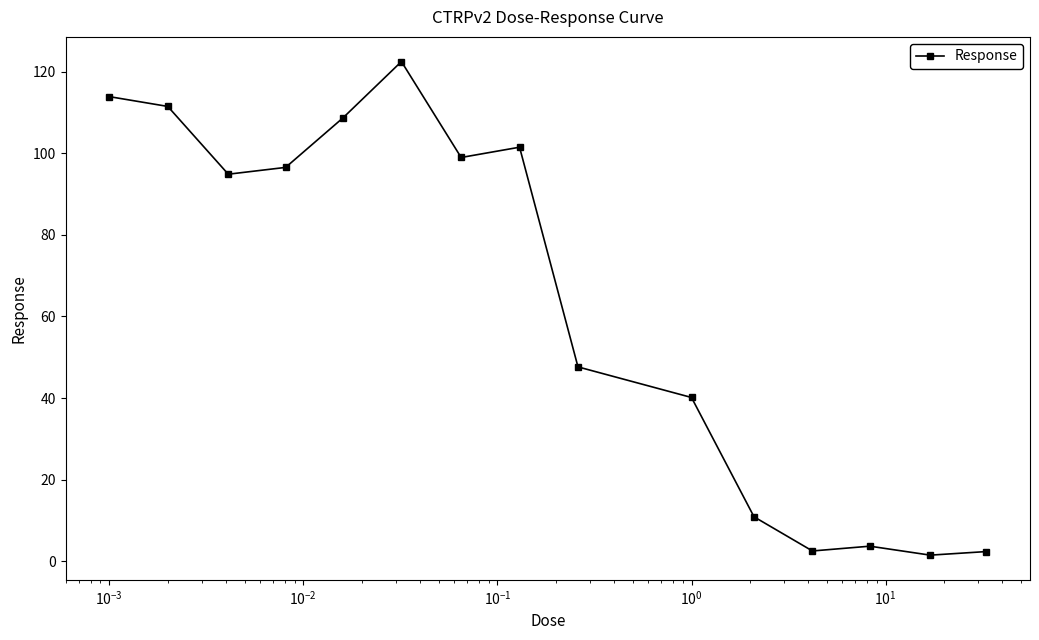

True or false: the data has more than 1 interior local peaks.

True